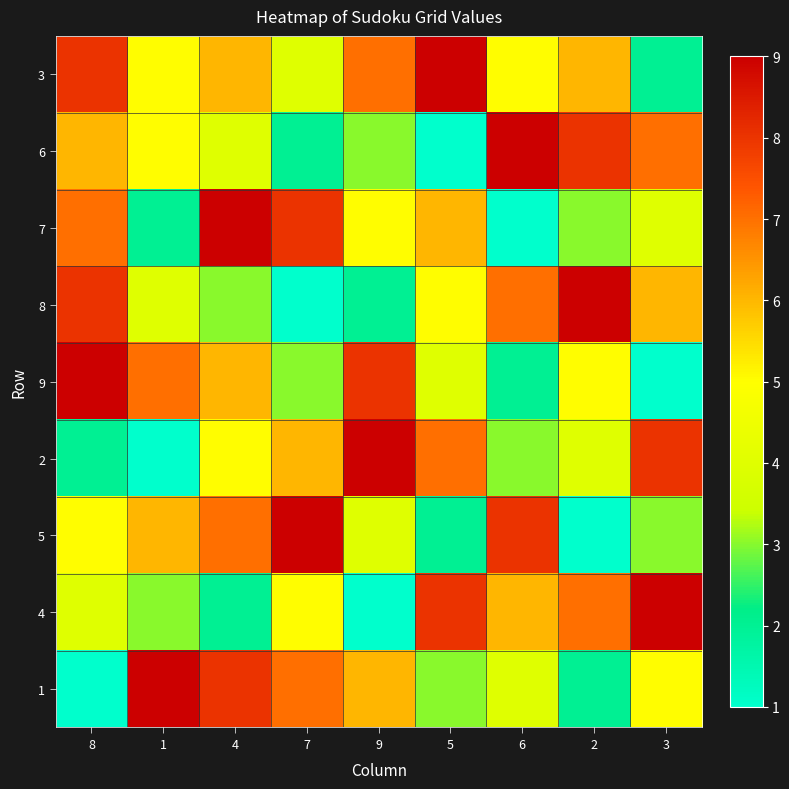

Which has a higher value, 4 or 2?

4